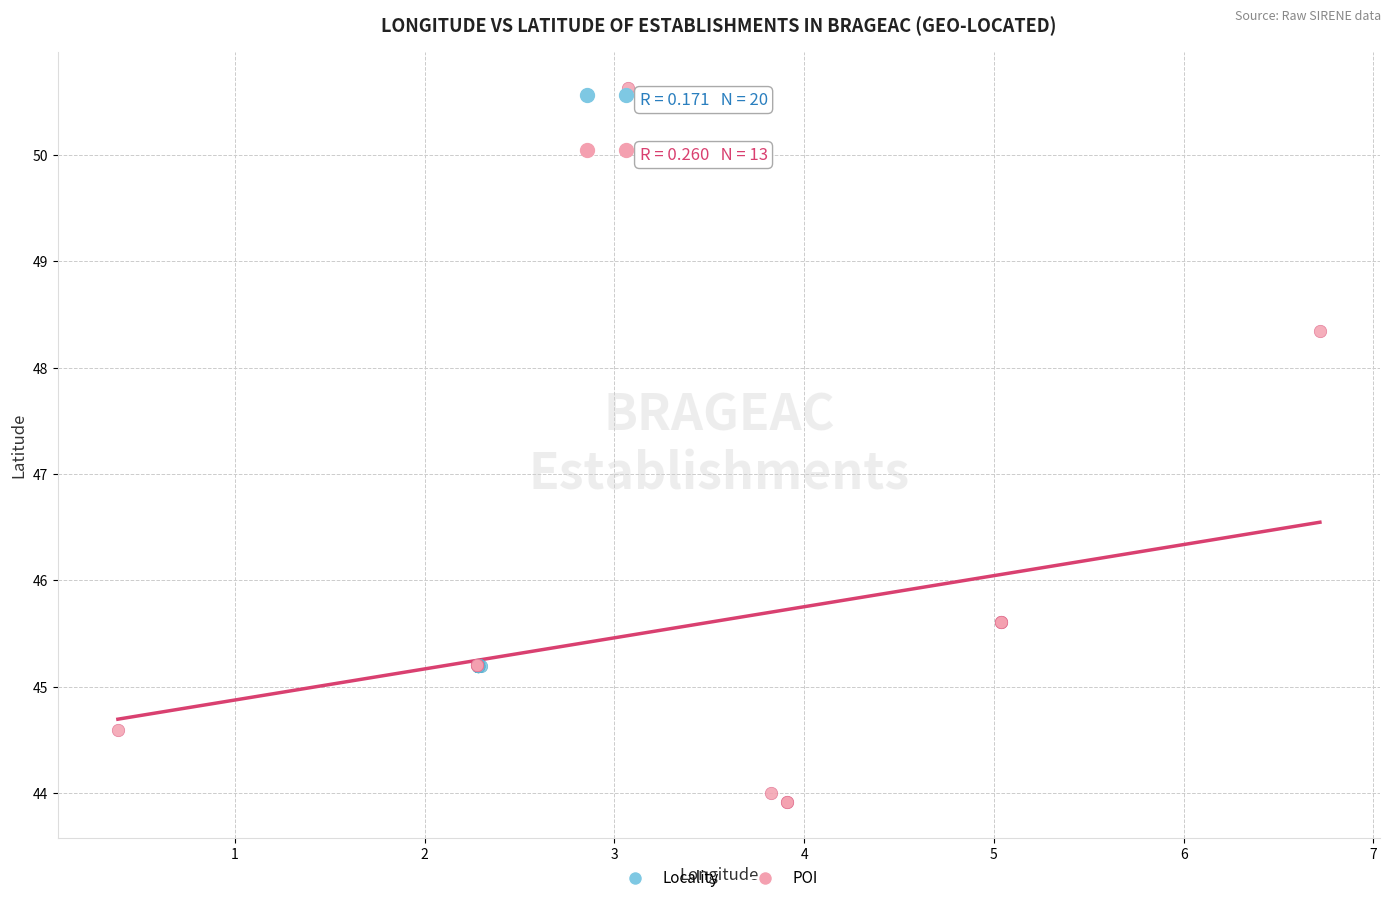

Which series contains the highest Y value?

POI